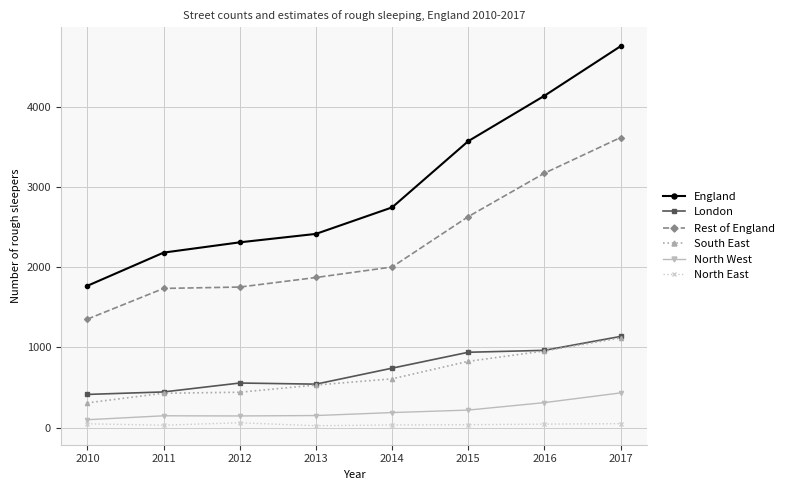

True or false: South East and North East intersect in this chart.

False